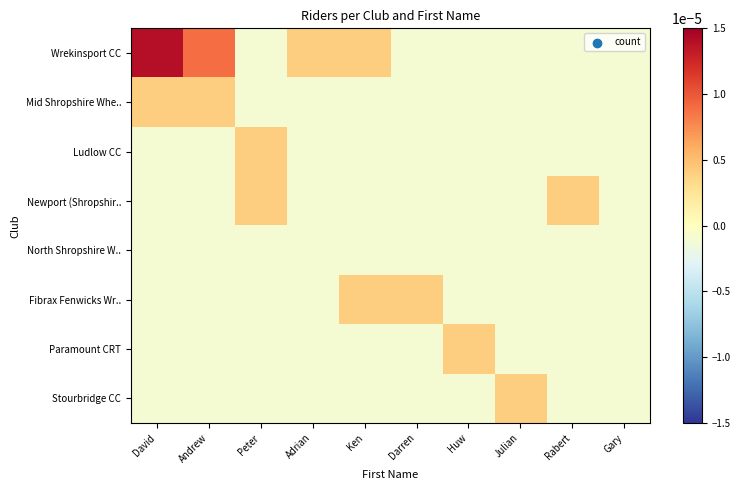

Which series has the largest range (max minus min)?

Wrekinsport CC